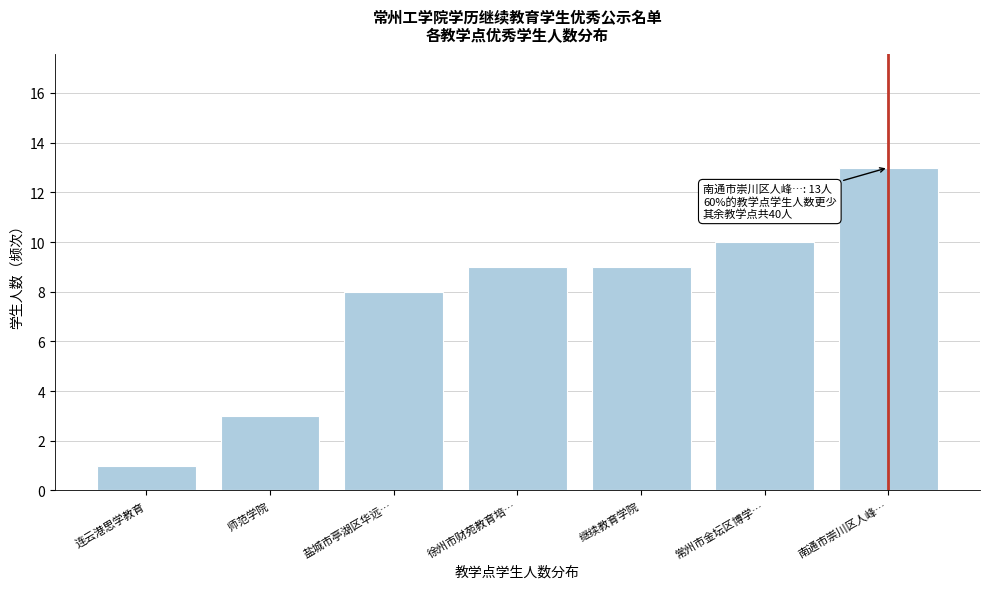

Reading left to right, transcribe all the data shown in this chart.

连云港思学教育=1	师范学院=3	盐城市亭湖区华远…=8	徐州市财苑教育培…=9	继续教育学院=9	常州市金坛区博学…=10	南通市崇川区人峰…=13